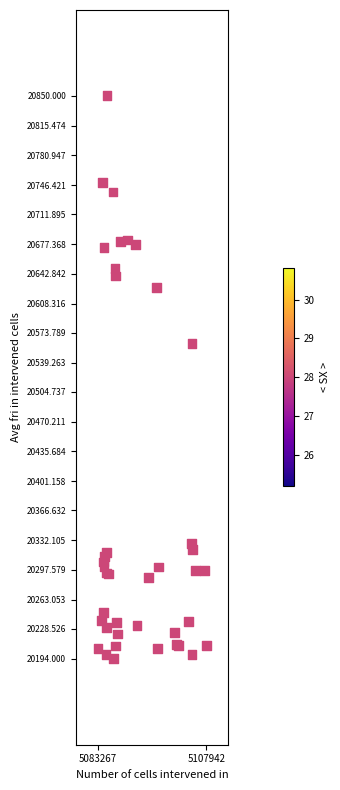

What Y value in the scatter plot is closest to 20522?

20561